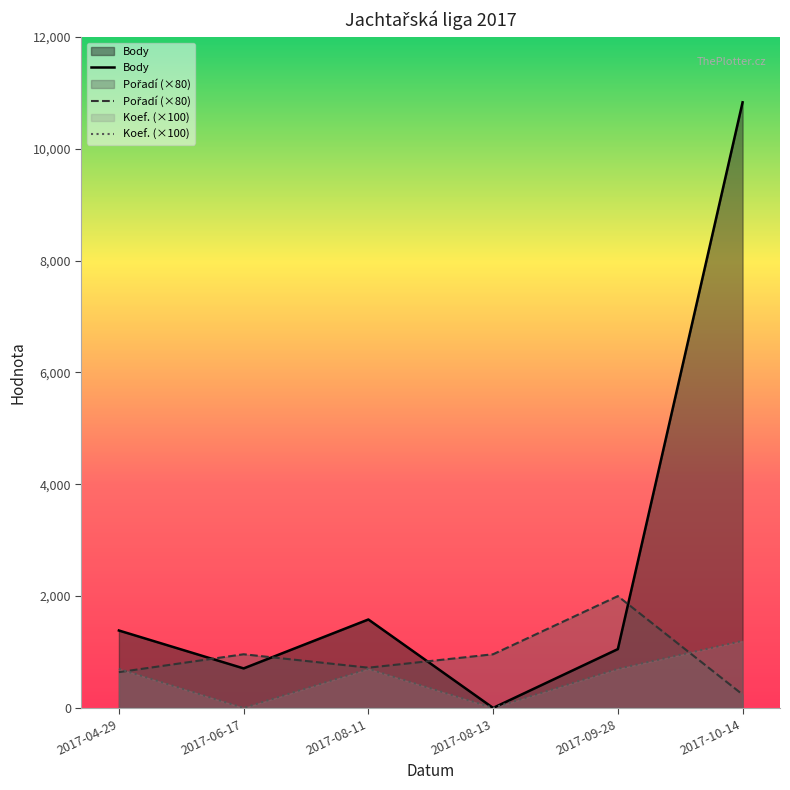

What position from the right is 2017-09-28?

2